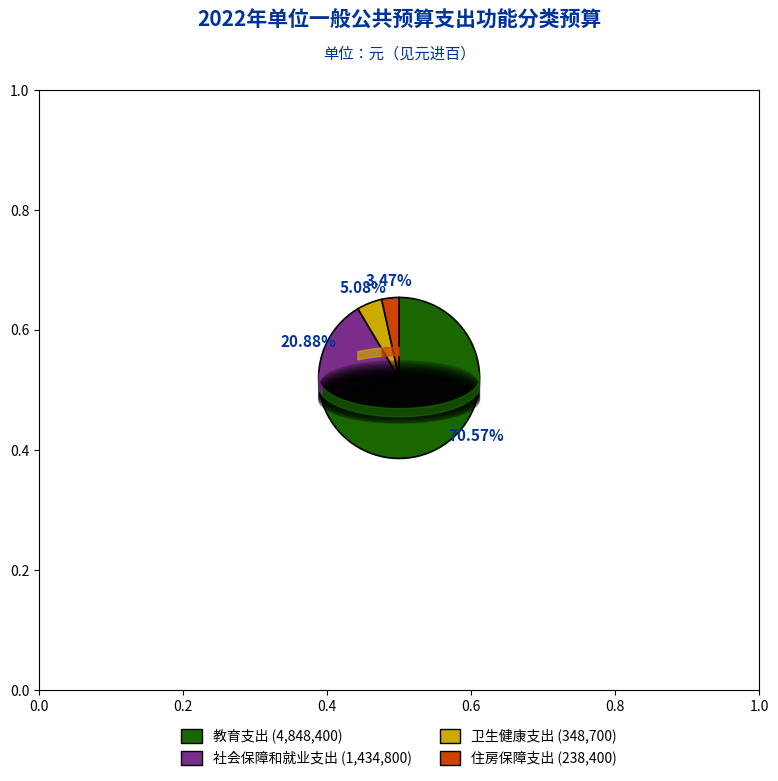

How many slices are in this pie chart?

4